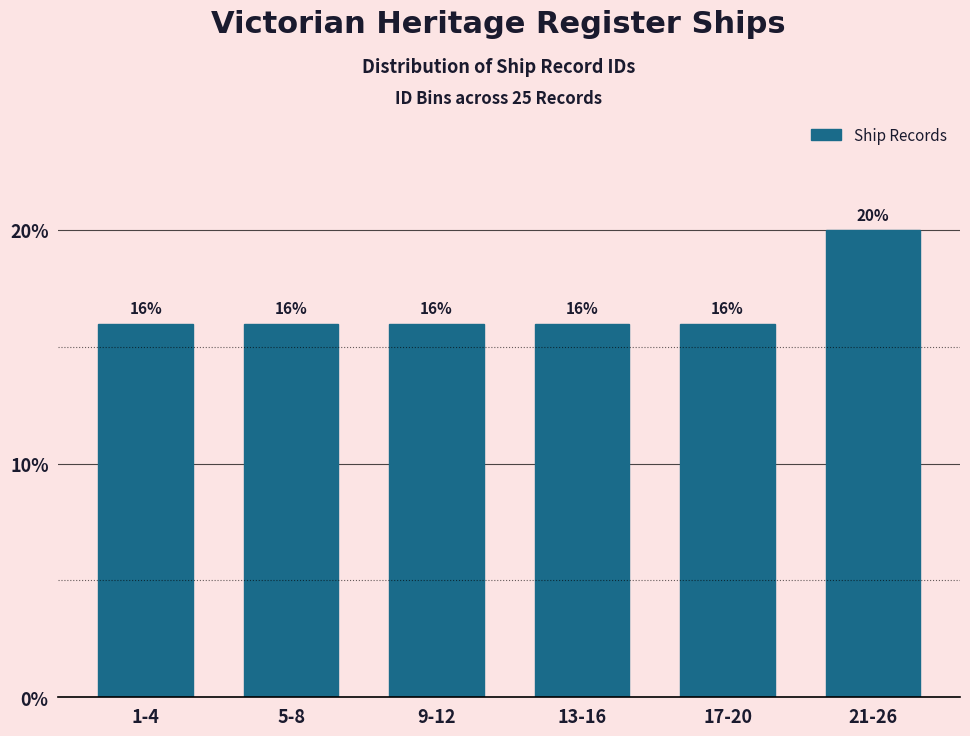

Reading left to right, transcribe all the data shown in this chart.

16	16	16	16	16	20